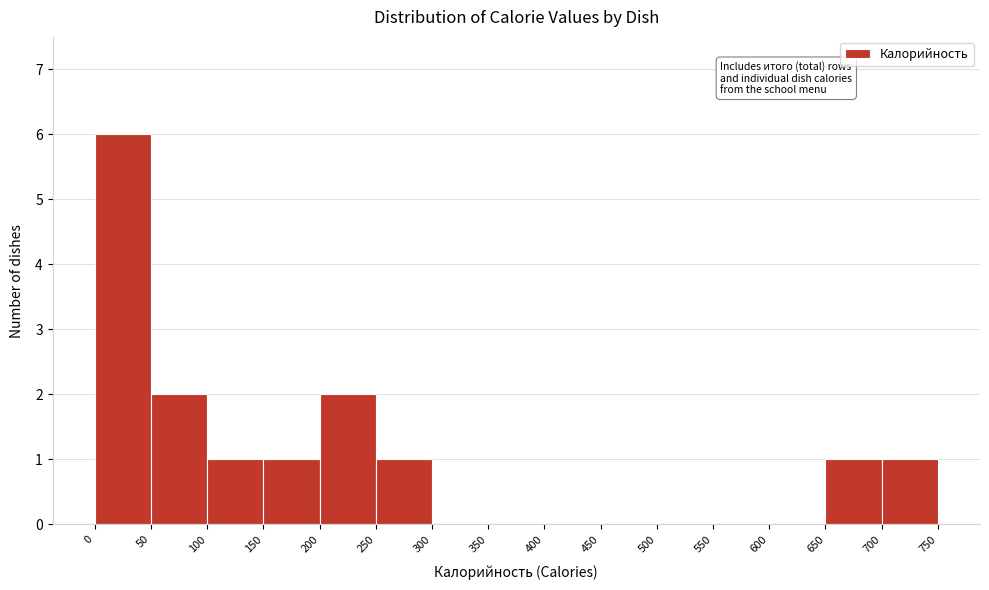

What is the height of the bar covering 650 to 700 on the x-axis? The values are not printed on the chart, so give them approximately, as read against the axis.

1